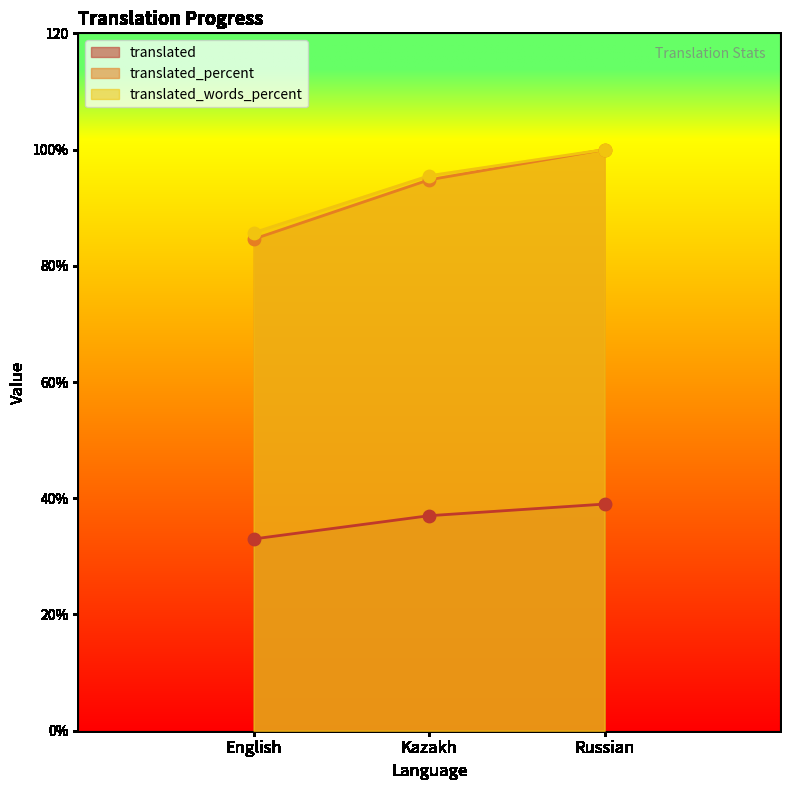

What are all the series names shown in the legend?

translated, translated_percent, translated_words_percent